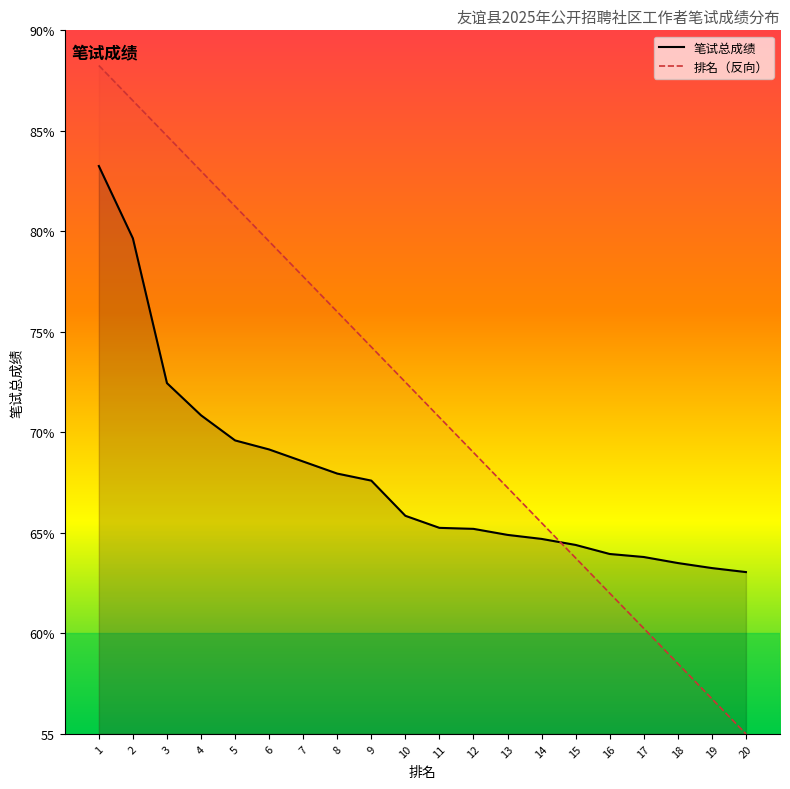

What is the approximate value of 笔试总成绩 at 5?

69.6